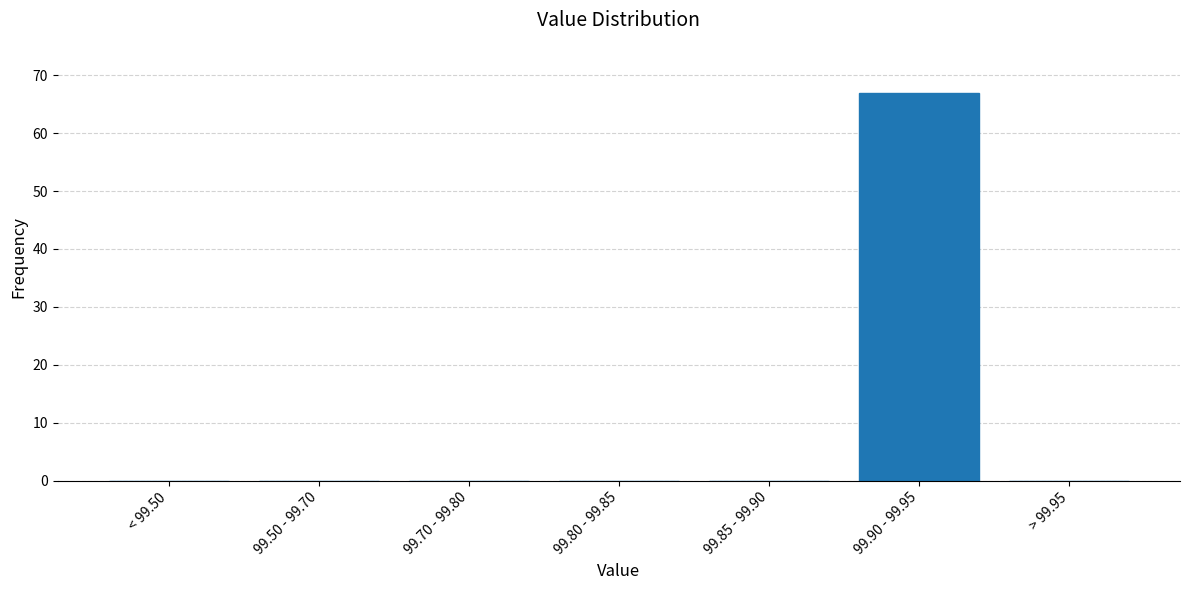

Reading left to right, list all the values displayed in this chart.

< 99.50=0	99.50 - 99.70=0	99.70 - 99.80=0	99.80 - 99.85=0	99.85 - 99.90=0	99.90 - 99.95=67	> 99.95=0